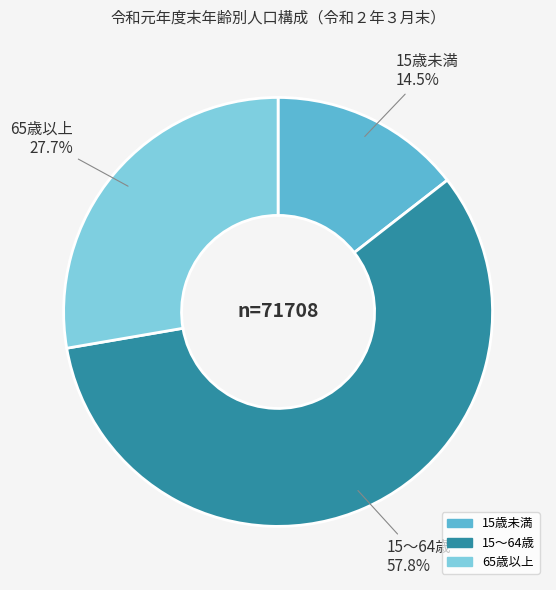

Combined, do 15歳未満 and 65歳以上 account for over 50%?

No